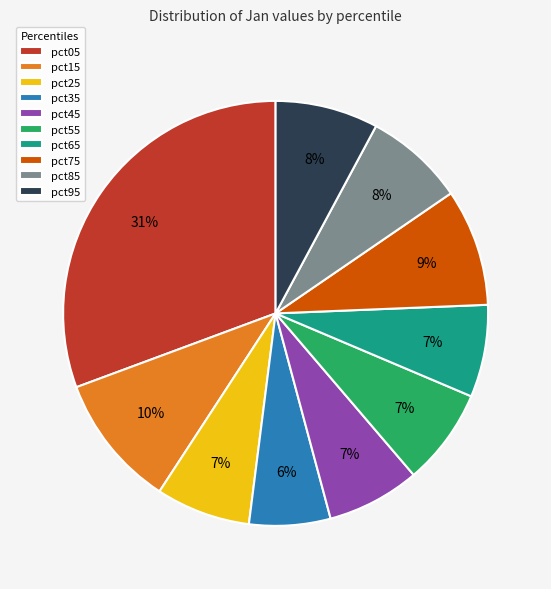

What is the smallest slice in the pie chart?

pct35